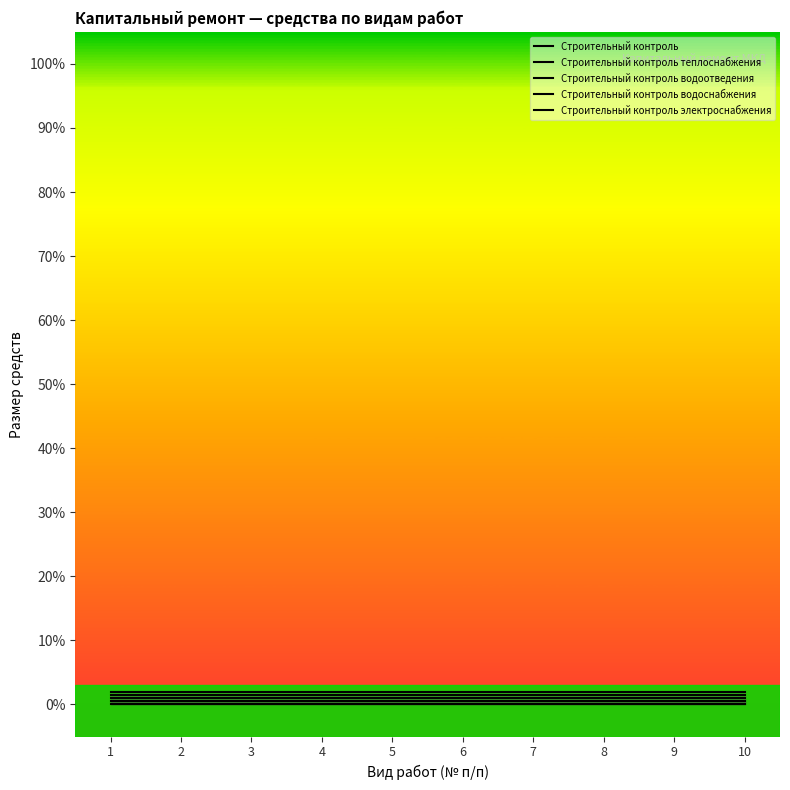

What is the spread (max minus min) of values at 8?

2.0